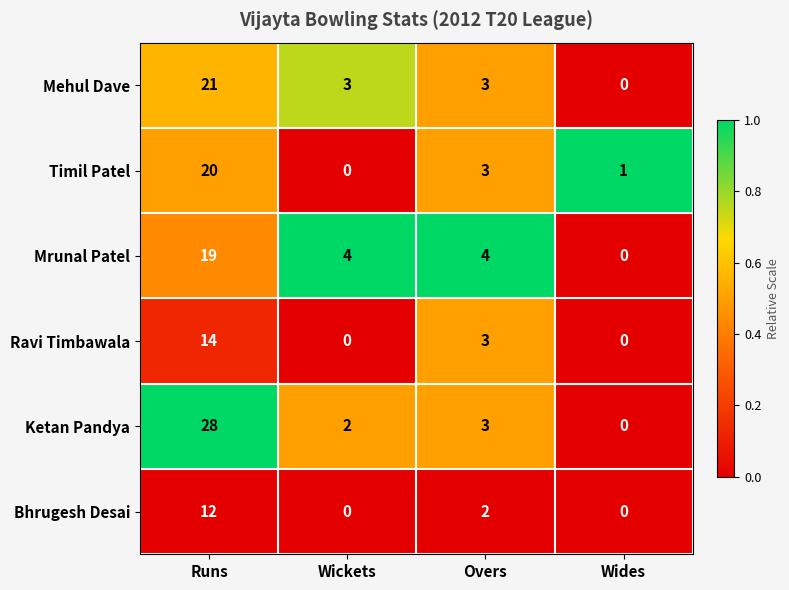

Which series has the largest total across all categories?

Ketan Pandya